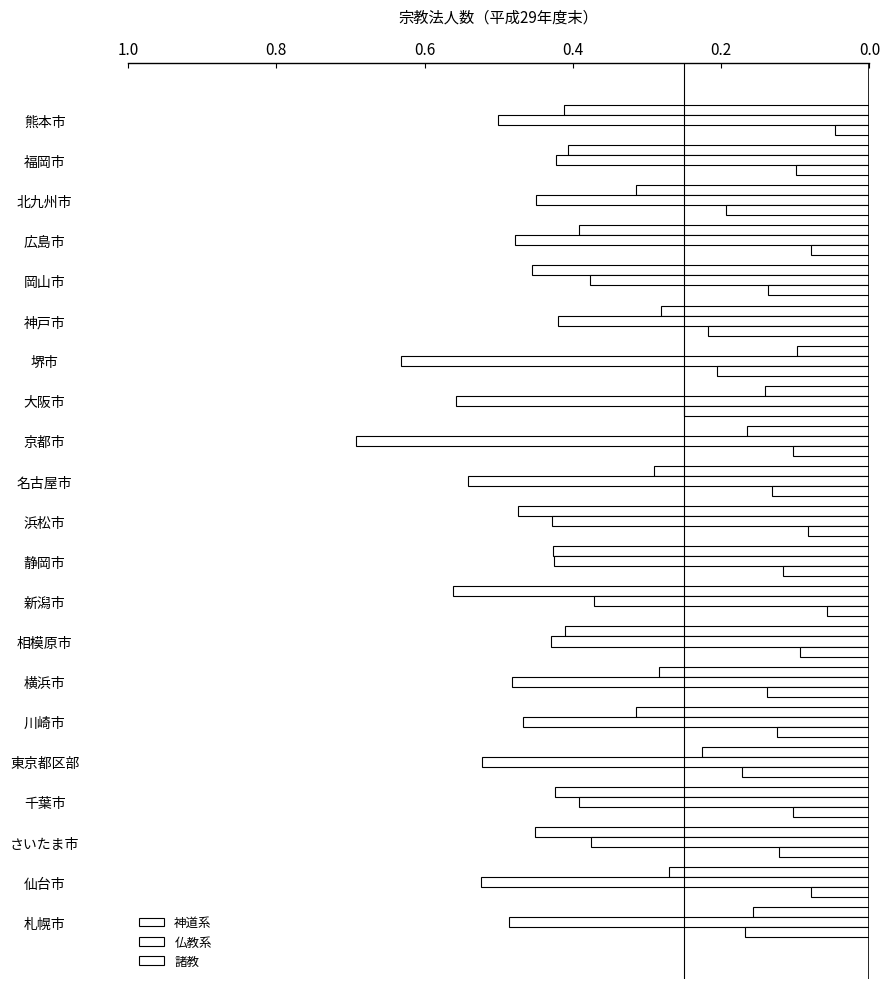

Reading right to left, transcribe all the data shown in this chart.

神道系: 0.4	0.4	0.3	0.4	0.5	0.3	0.1	0.1	0.2	0.3	0.5	0.4	0.6	0.4	0.3	0.3	0.2	0.4	0.5	0.3	0.2
仏教系: 0.5	0.4	0.4	0.5	0.4	0.4	0.6	0.6	0.7	0.5	0.4	0.4	0.4	0.4	0.5	0.5	0.5	0.4	0.4	0.5	0.5
諸教: 0.0	0.1	0.2	0.1	0.1	0.2	0.2	0.2	0.1	0.1	0.1	0.1	0.1	0.1	0.1	0.1	0.2	0.1	0.1	0.1	0.2